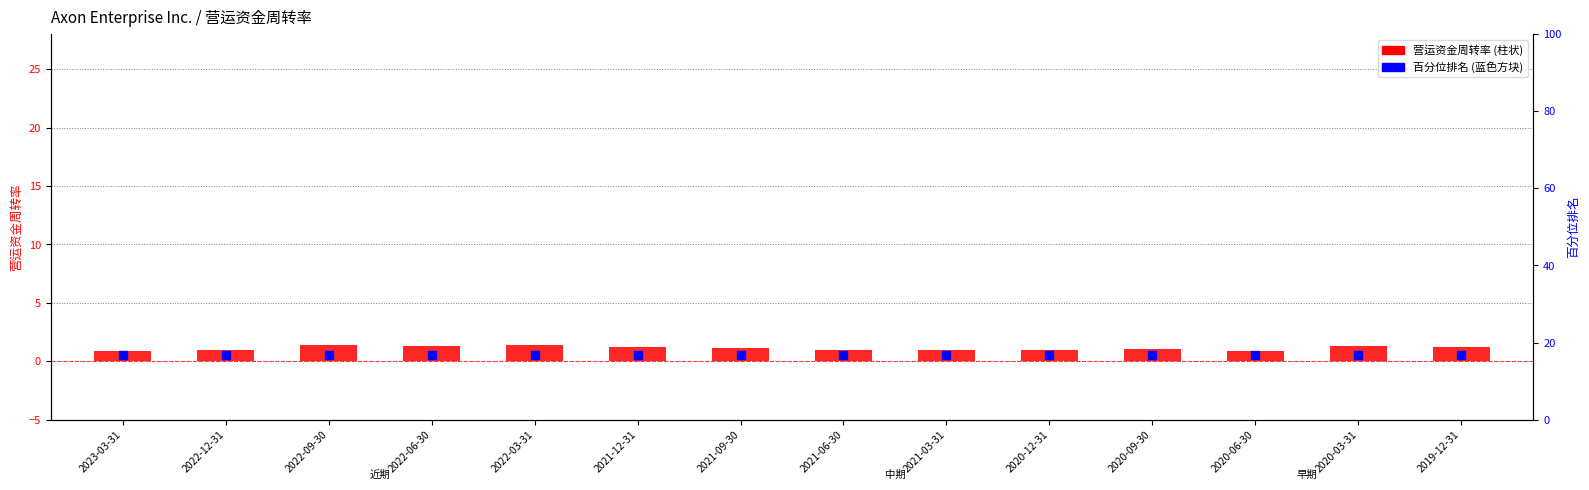

What is the total value across all series at 2023-03-31?

17.6